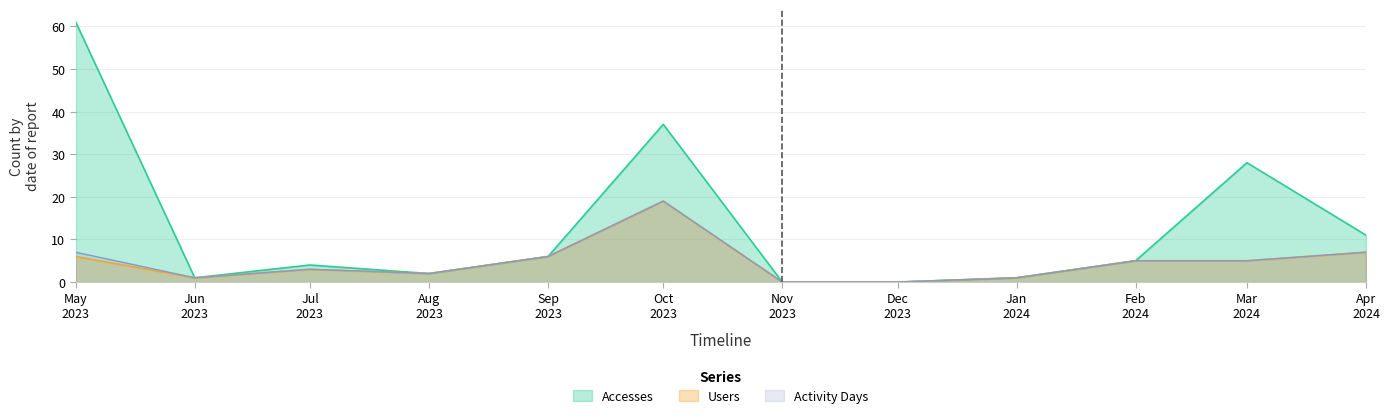

Which series has the widest spread of values?

Accesses